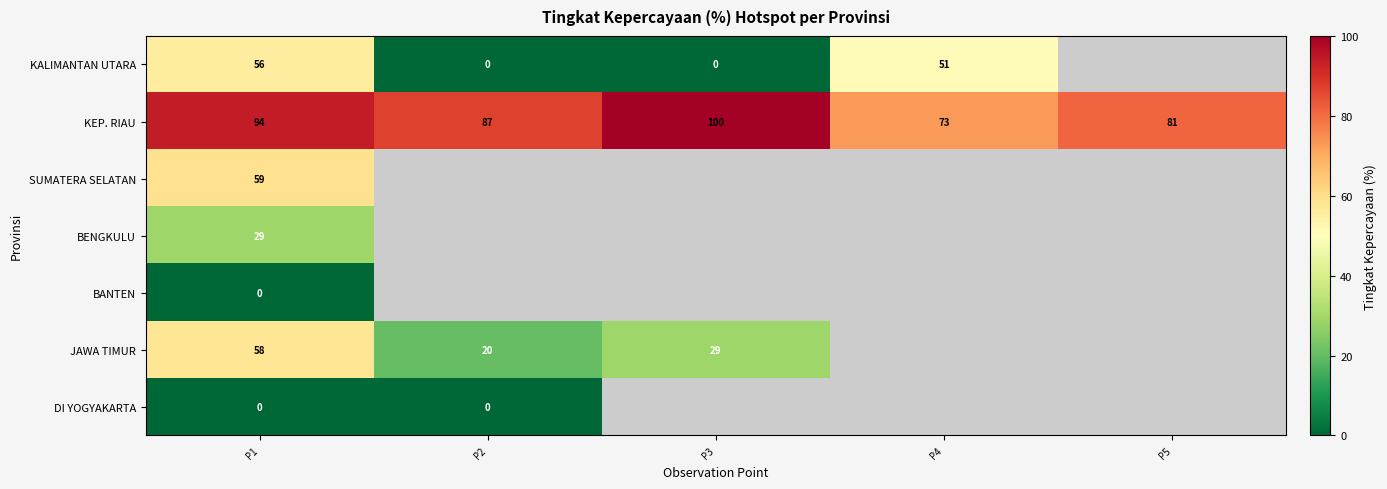

At which category is the sum across all series the highest?

P1